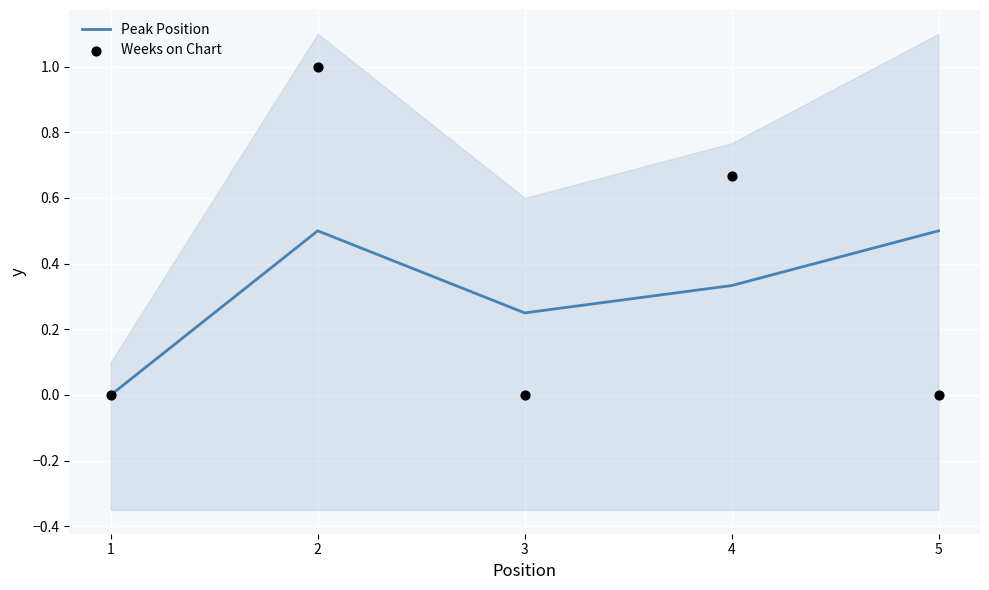

At how many categories does at least one series exceed 0?

4